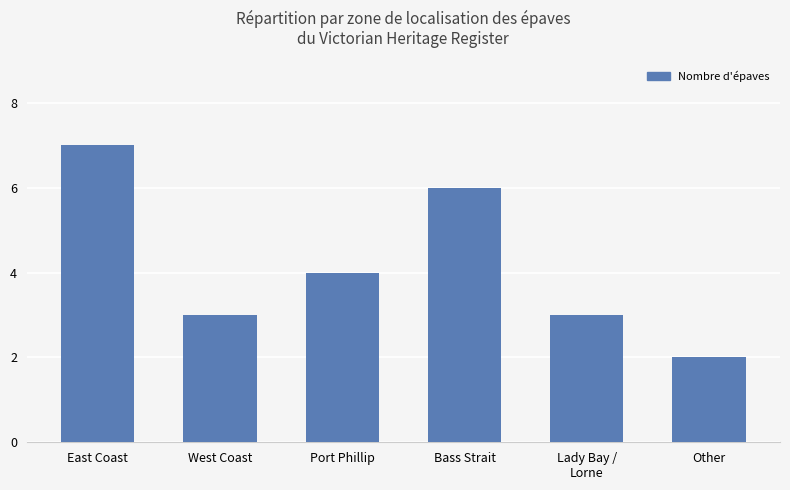

Approximately how many times larger is the value at Port Phillip compared to Lady Bay /
Lorne?

1.3